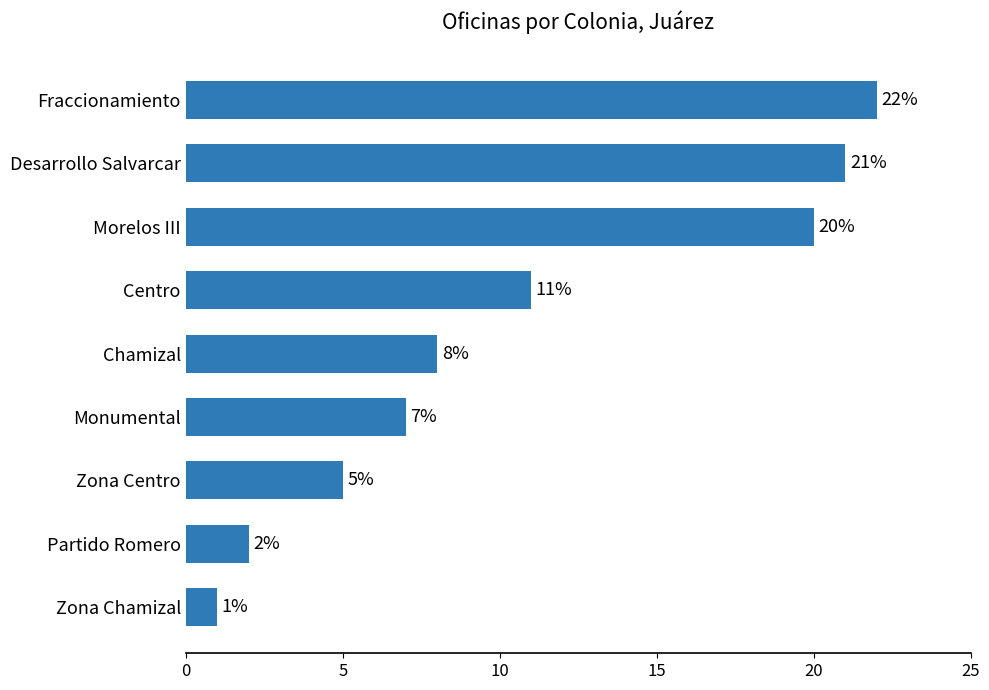

How many bars are there in total?

9